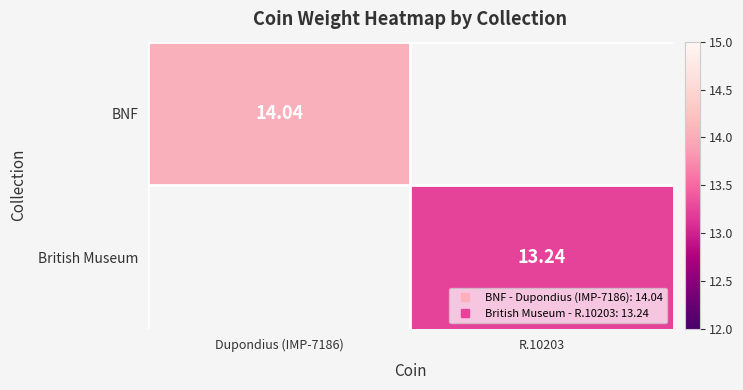

Which series has the widest spread of values?

BNF